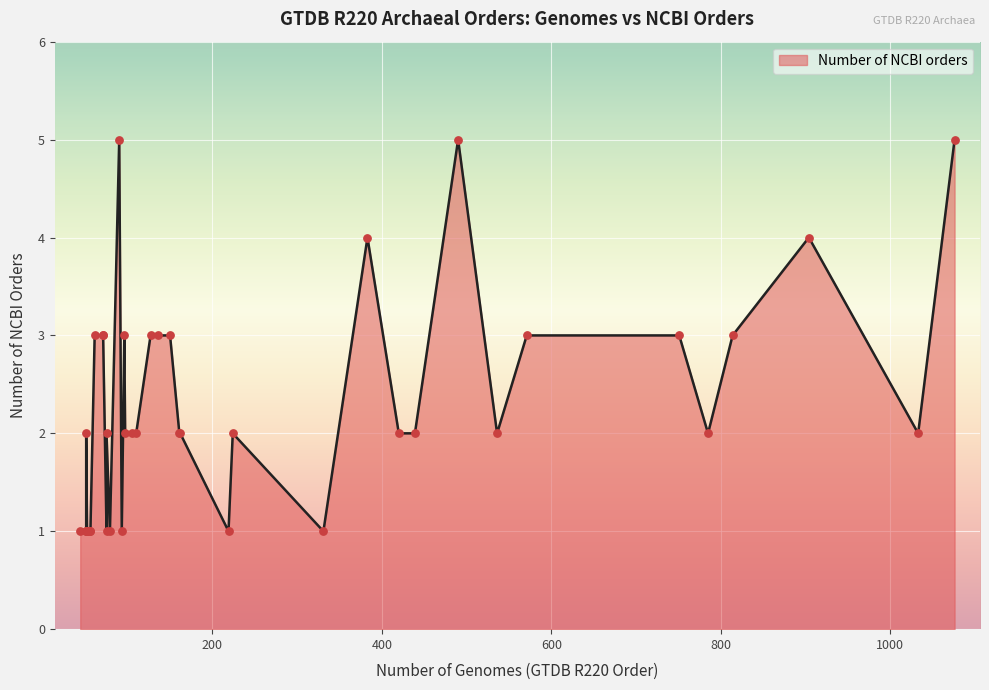

Which has a higher value, 52 or 150?

150